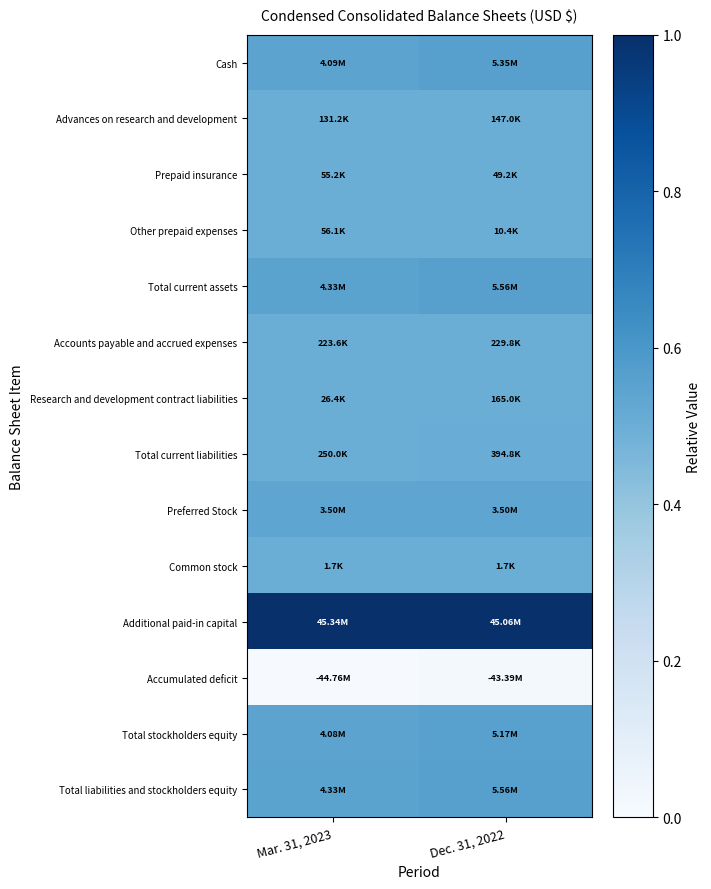

Reading left to right, extract all data points from this chart.

Cash: Mar. 31, 2023=0.5	Dec. 31, 2022=0.6
Advances on research and development: Mar. 31, 2023=0.5	Dec. 31, 2022=0.5
Prepaid insurance: Mar. 31, 2023=0.5	Dec. 31, 2022=0.5
Other prepaid expenses: Mar. 31, 2023=0.5	Dec. 31, 2022=0.5
Total current assets: Mar. 31, 2023=0.5	Dec. 31, 2022=0.6
Accounts payable and accrued expenses: Mar. 31, 2023=0.5	Dec. 31, 2022=0.5
Research and development contract liabilities: Mar. 31, 2023=0.5	Dec. 31, 2022=0.5
Total current liabilities: Mar. 31, 2023=0.5	Dec. 31, 2022=0.5
Preferred Stock: Mar. 31, 2023=0.5	Dec. 31, 2022=0.5
Common stock: Mar. 31, 2023=0.5	Dec. 31, 2022=0.5
Additional paid-in capital: Mar. 31, 2023=1.0	Dec. 31, 2022=1.0
Accumulated deficit: Mar. 31, 2023=0.0	Dec. 31, 2022=0.0
Total stockholders equity: Mar. 31, 2023=0.5	Dec. 31, 2022=0.6
Total liabilities and stockholders equity: Mar. 31, 2023=0.5	Dec. 31, 2022=0.6